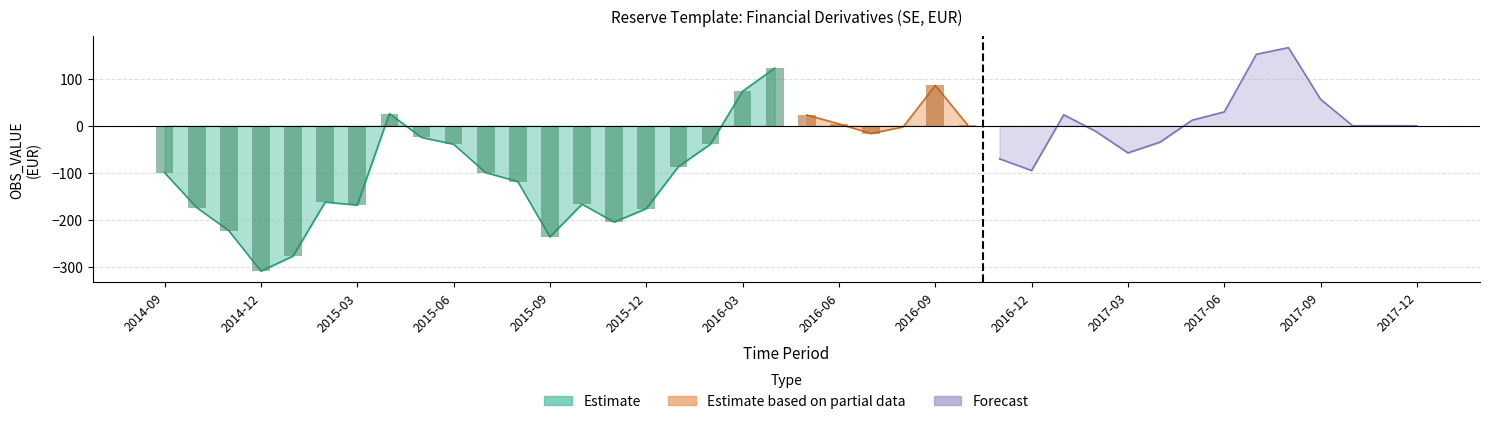

At which category is the sum across all series the highest?

2016-04